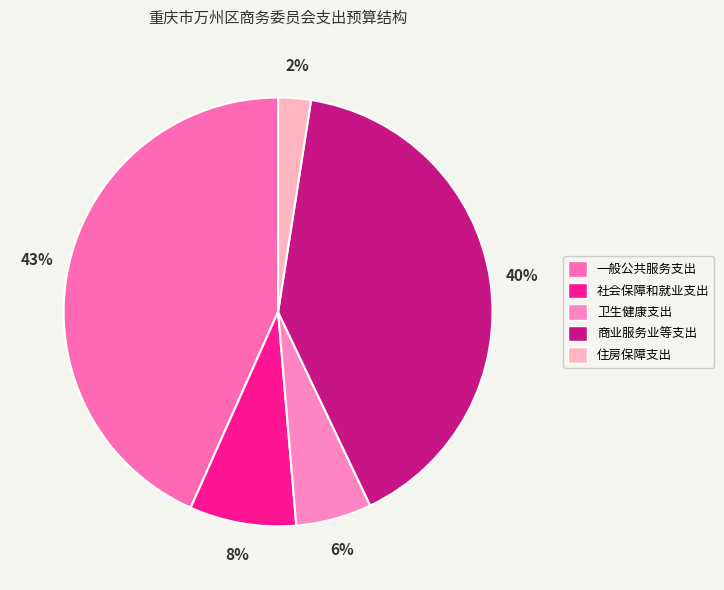

Combined, do 商业服务业等支出 and 一般公共服务支出 account for over 50%?

Yes